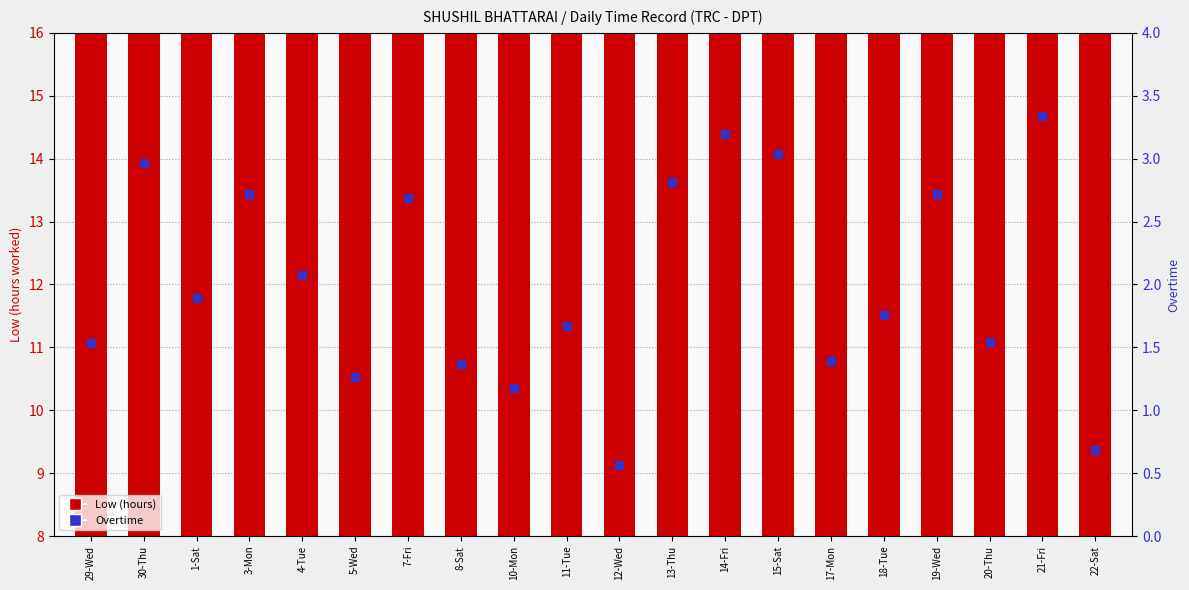

Which series has the largest Y range (max minus min)?

Overtime